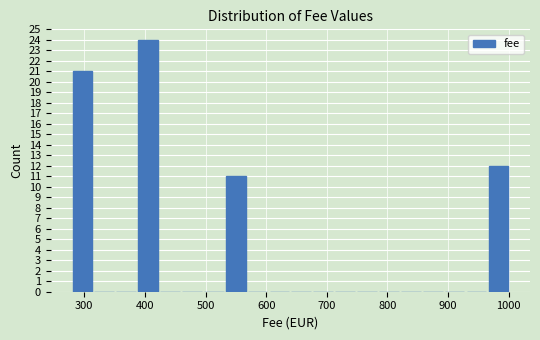

Read against the x-axis, roughly where is the centre of the tallest bar?

410